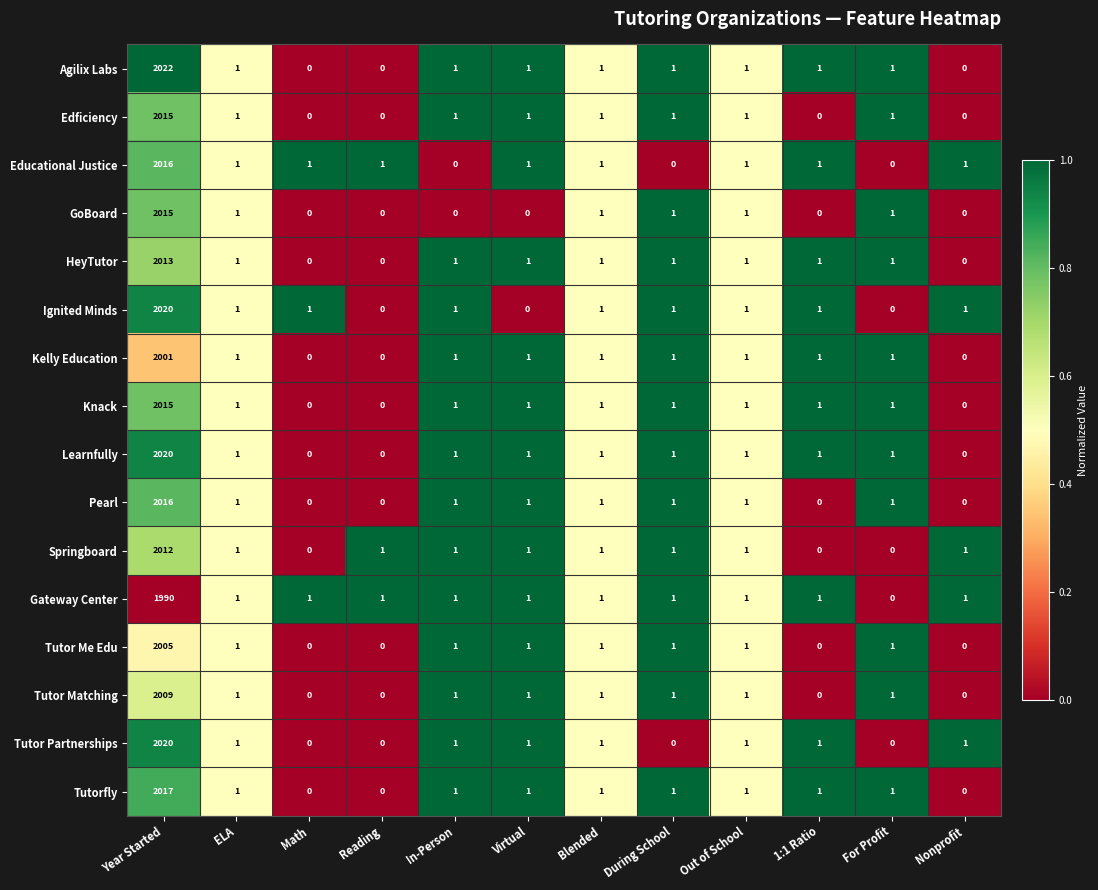

Which series has the largest total across all categories?

Agilix Labs